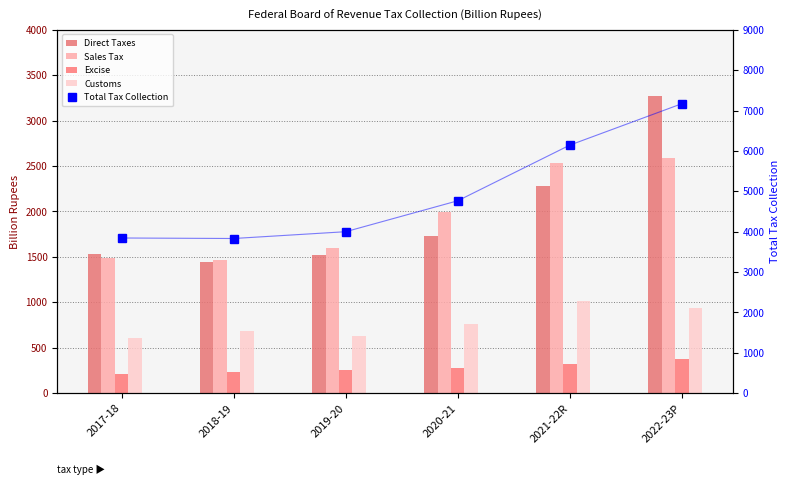

Which label corresponds to the largest value in the chart?

2022-23P